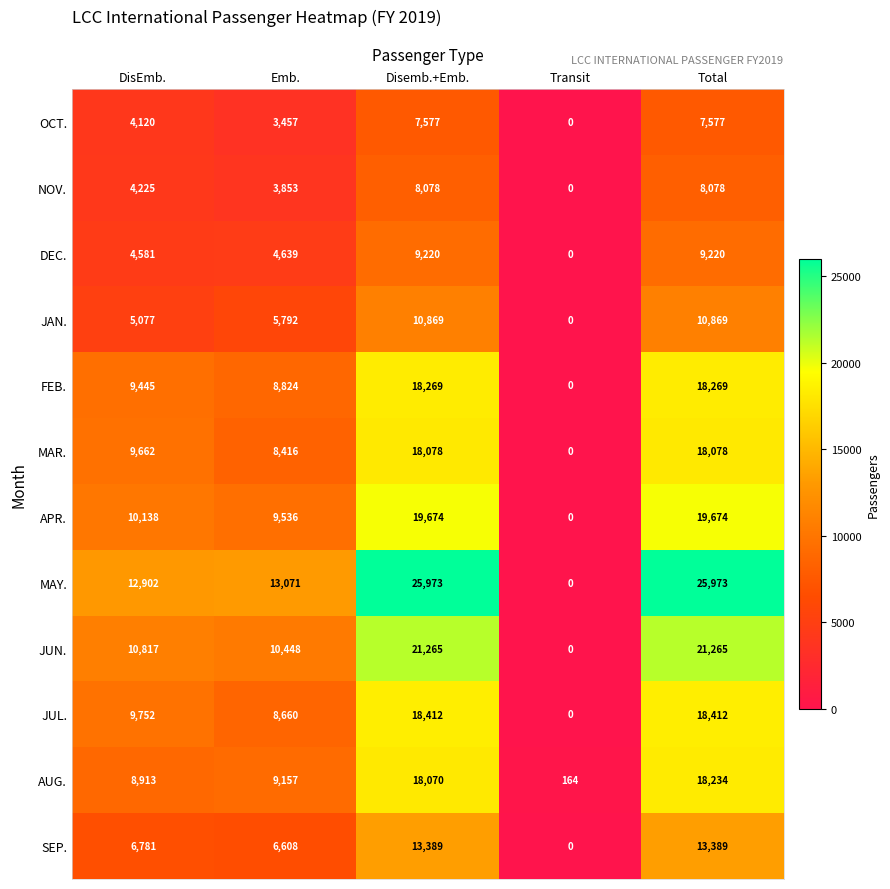

Which series has the largest total across all categories?

MAY.